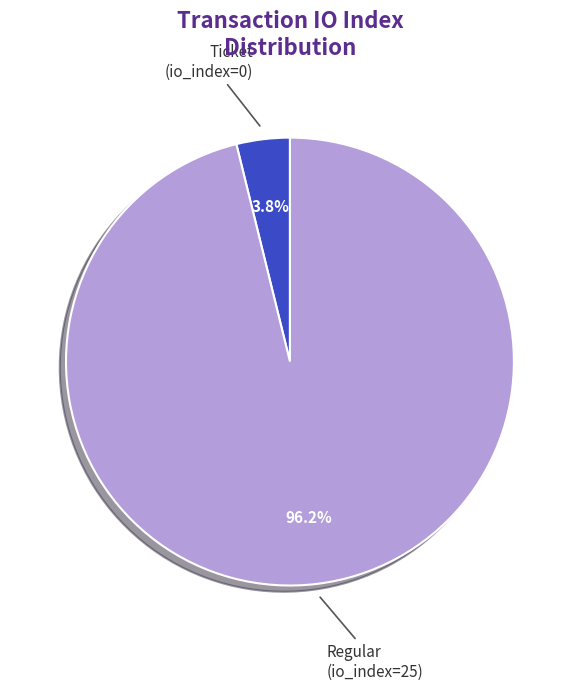

Count the number of slices in the pie.

2